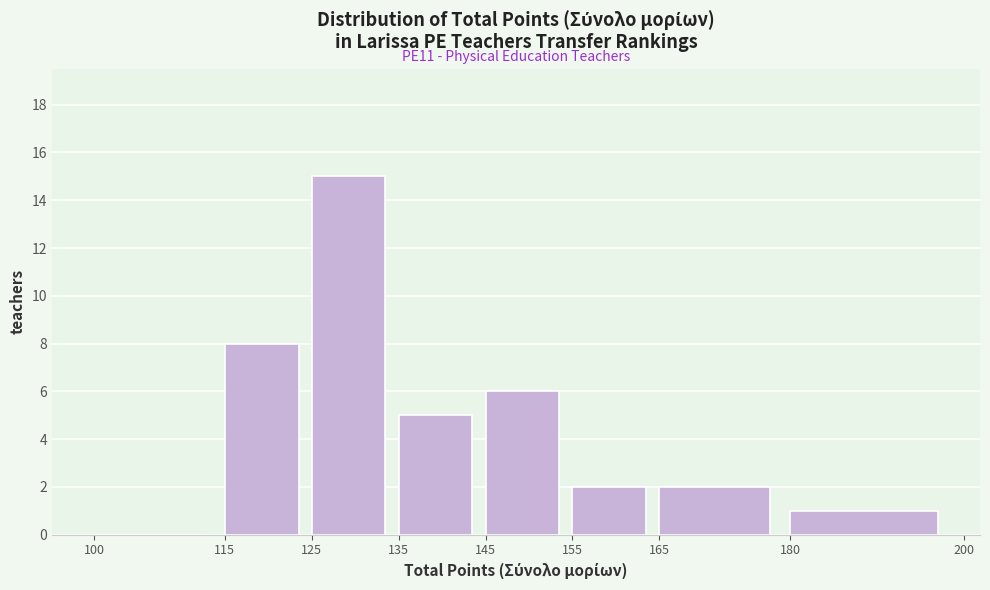

Over which range of the x-axis is the bar tallest?

125 to 135